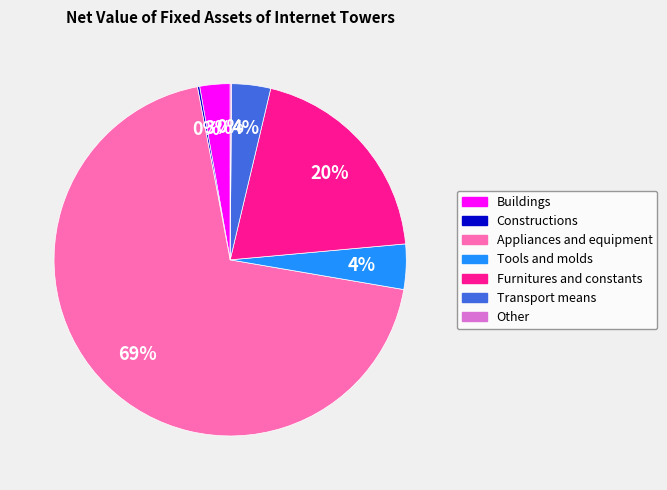

Is it true that Furnitures and constants is 20% of the pie?

True